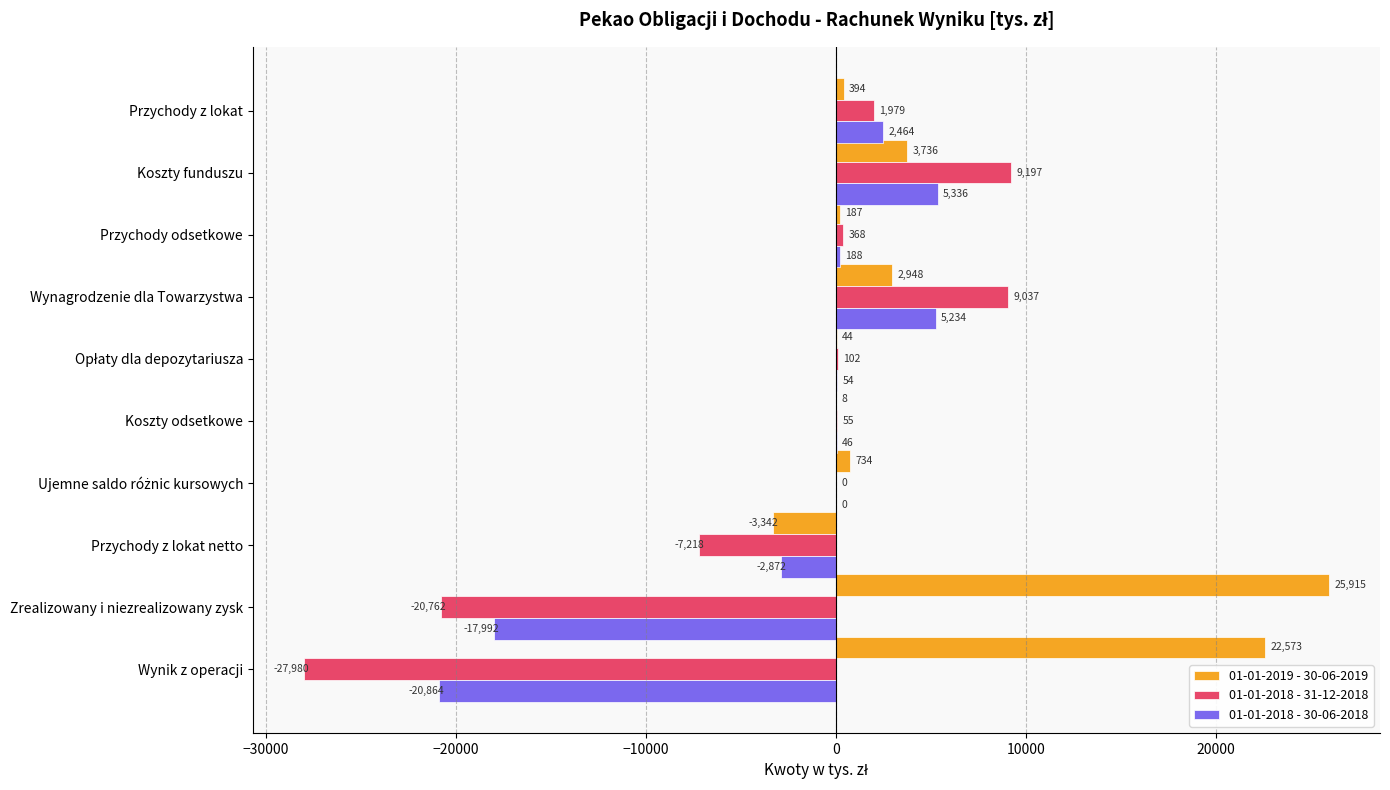

What is the sum of all 01-01-2018 - 31-12-2018 values?

-35222